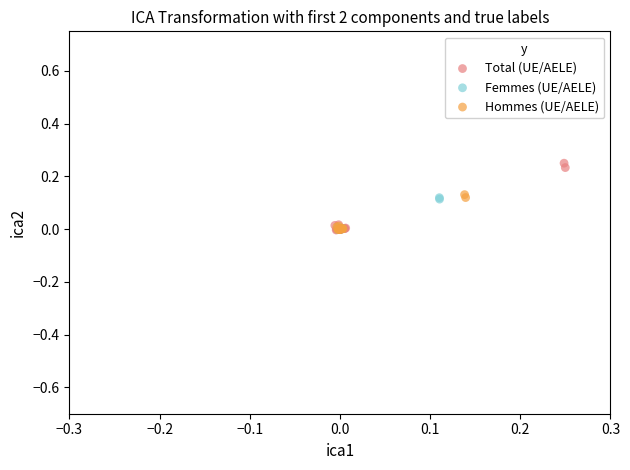

Which series contains the highest Y value?

Total (UE/AELE)